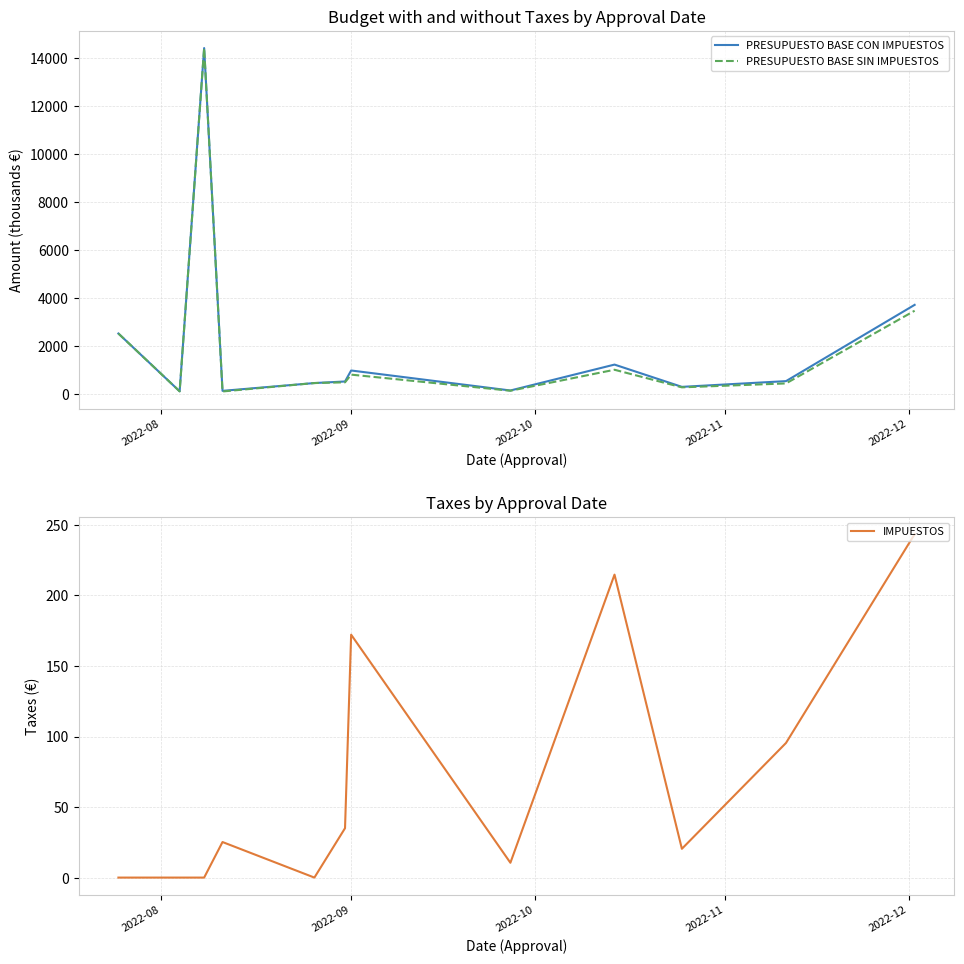

What is the sum of all PRESUPUESTO BASE SIN IMPUESTOS values?

24362.8